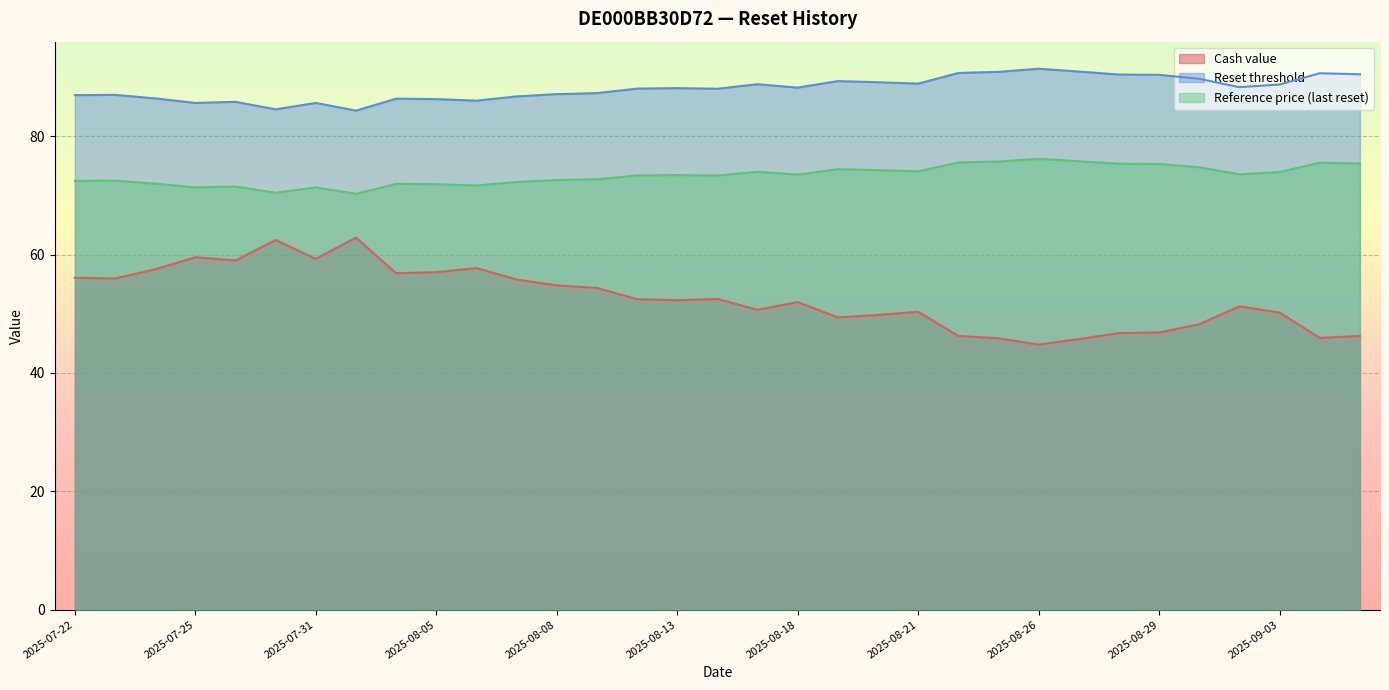

Which category has the highest value in the Reset threshold series?

2025-08-26